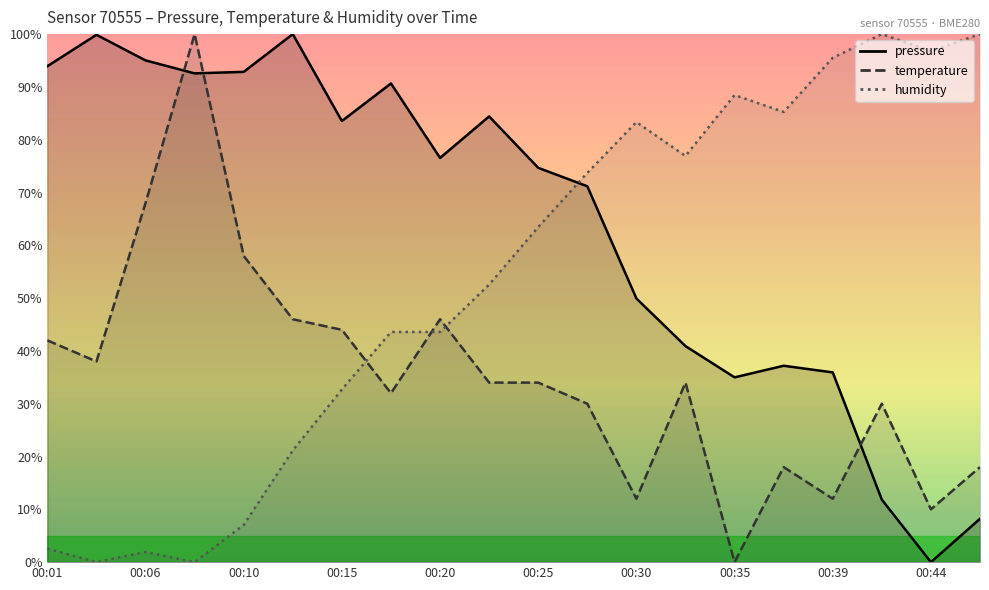

What is the label of the 3rd point from the right?

17